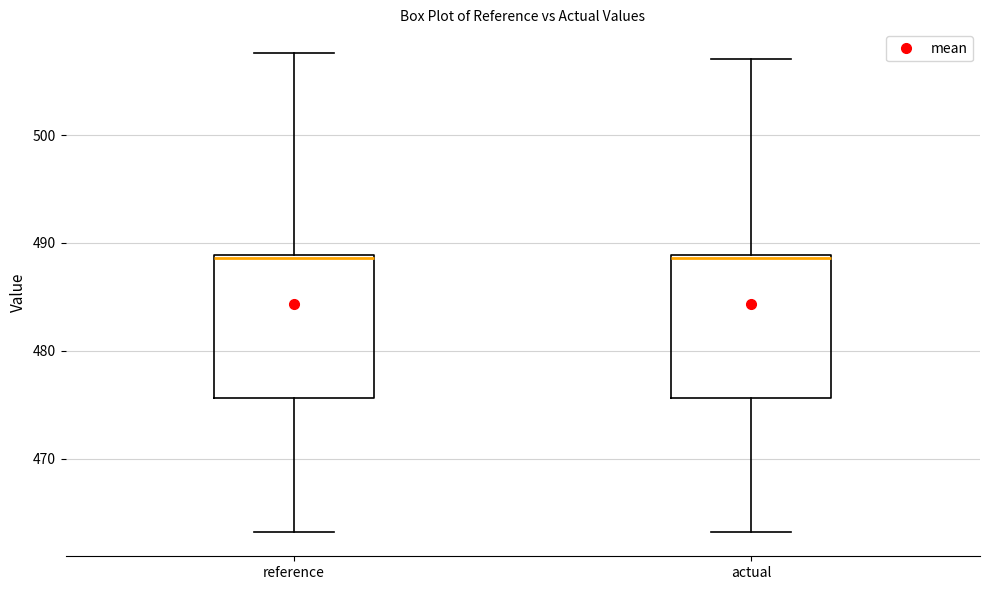

Reading left to right, transcribe this box plot: for each box, give where its median line is, the range the box spans, and where its two whiskers end, as read against the y-axis. The values are not printed on the chart, so give them approximately, as read against the axis.

reference: median 489, box 476 to 489, whiskers 463 to 508
actual: median 489, box 476 to 489, whiskers 463 to 507